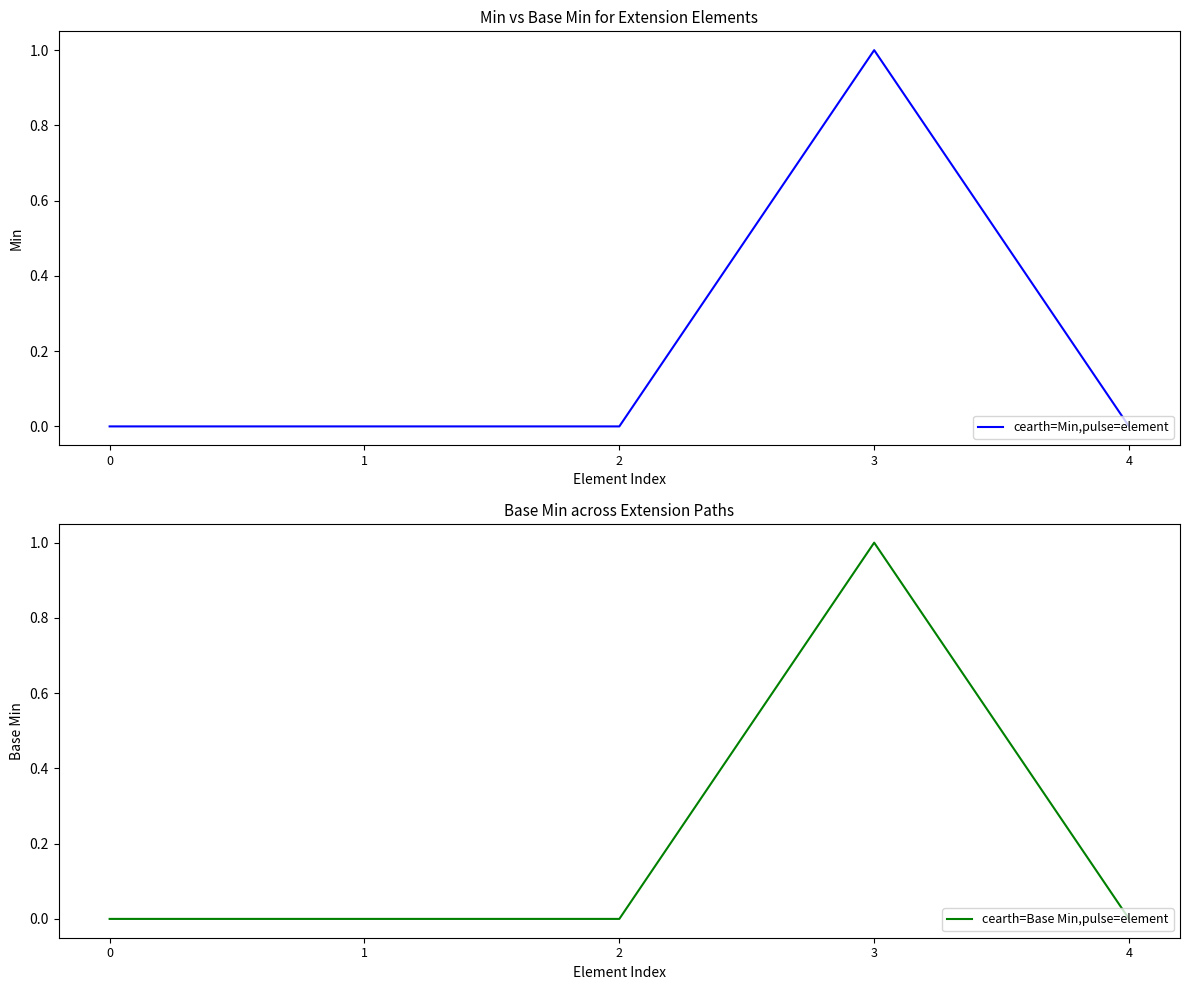

Is it true that cearth=Min,pulse=element equals 1 at 3?

True